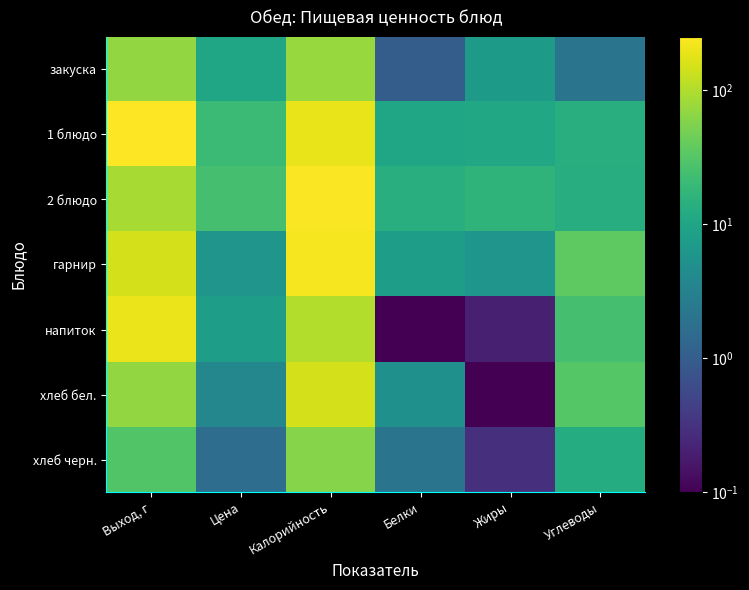

What is the maximum value shown in the chart?

250.0